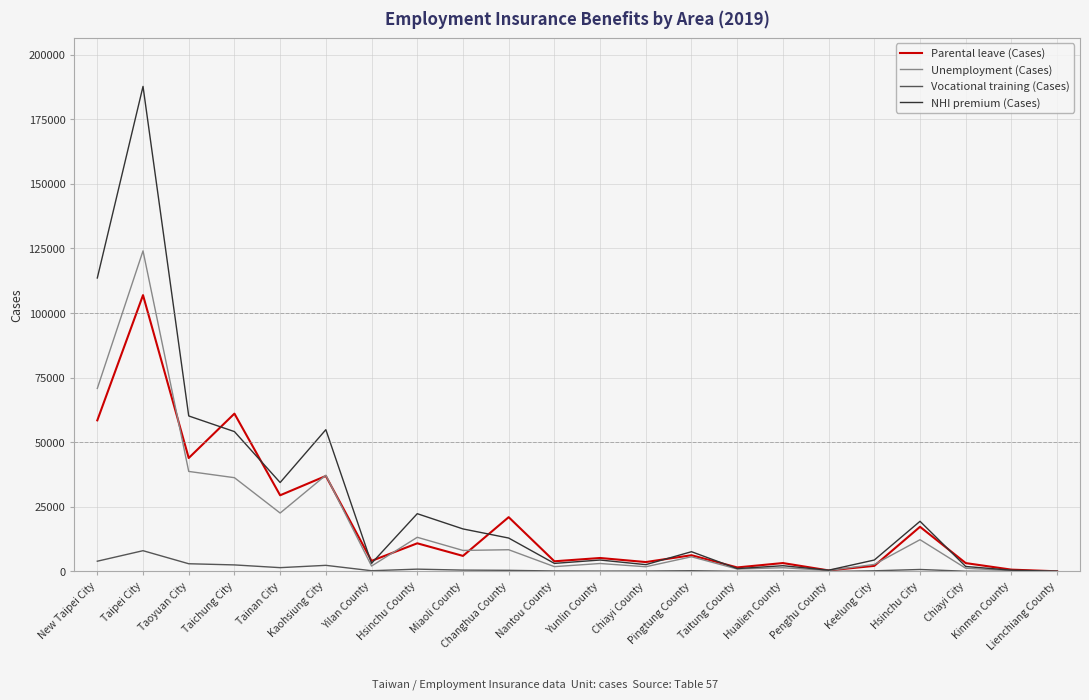

True or false: NHI premium (Cases) has a value of 19427 at Hsinchu City.

True